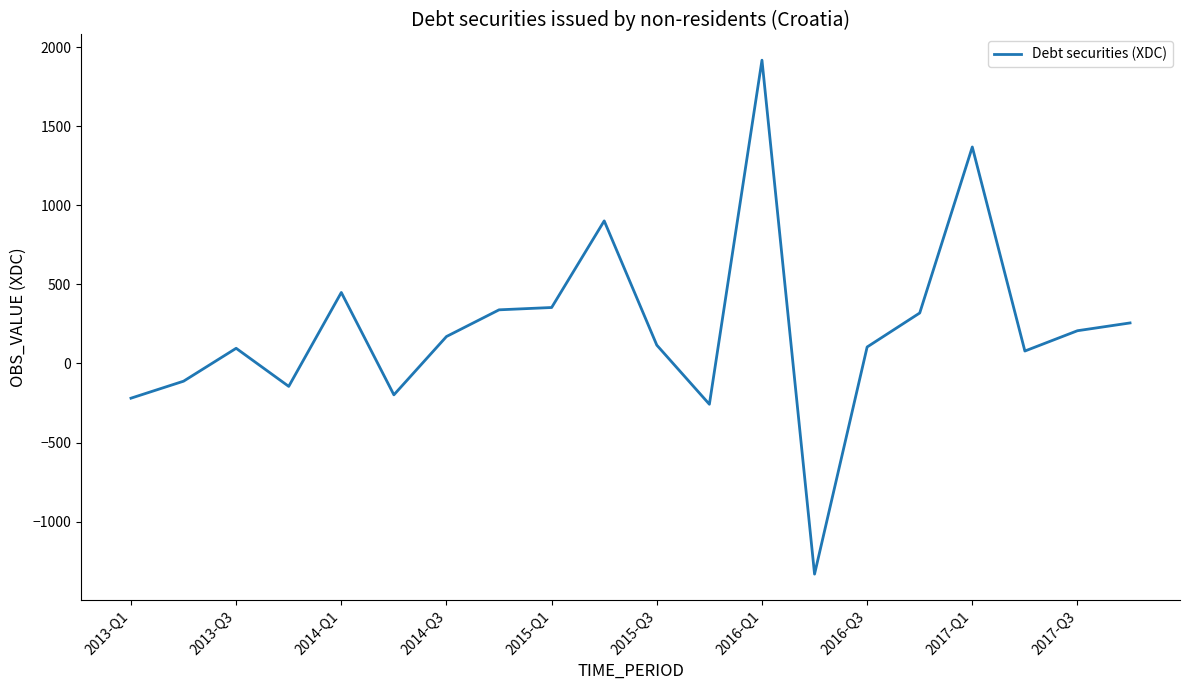

What is the minimum value shown in the chart?

-1332.1